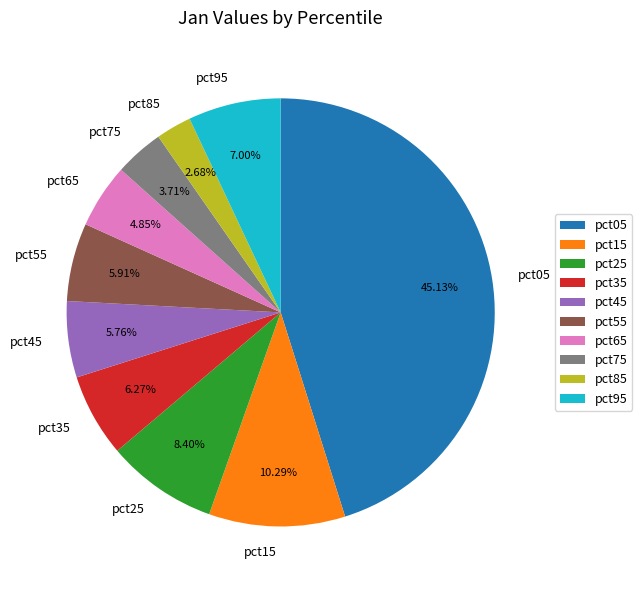

To the nearest percent, what is the combined percentage of pct65 and pct75?

9%